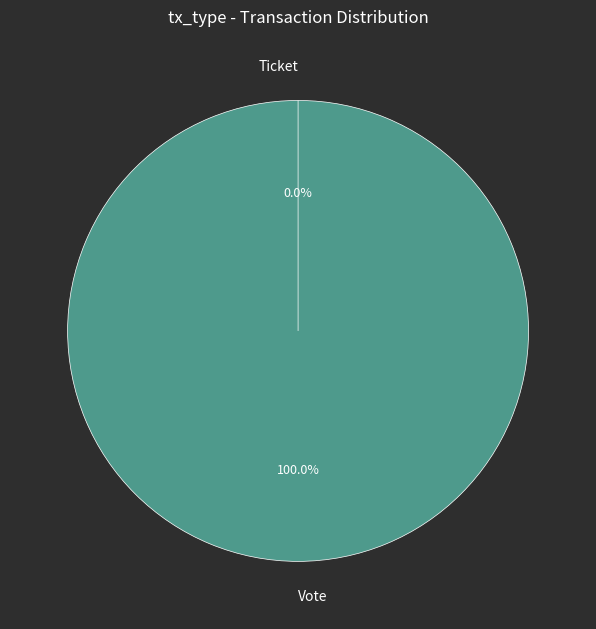

True or false: Vote accounts for 99% of the total.

False